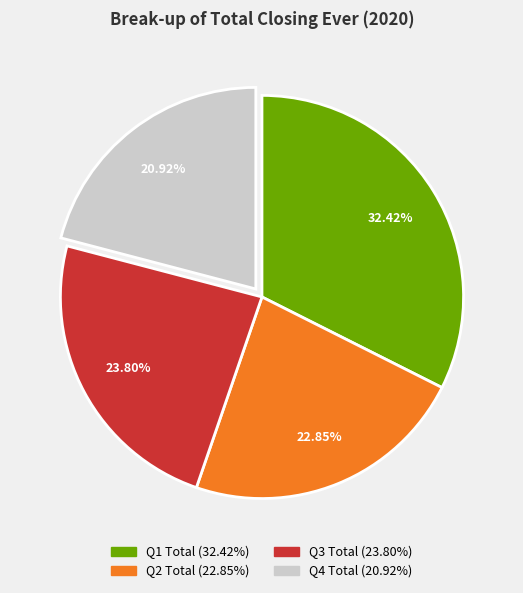

Between Q4 Total and Q1 Total, which is larger?

Q1 Total